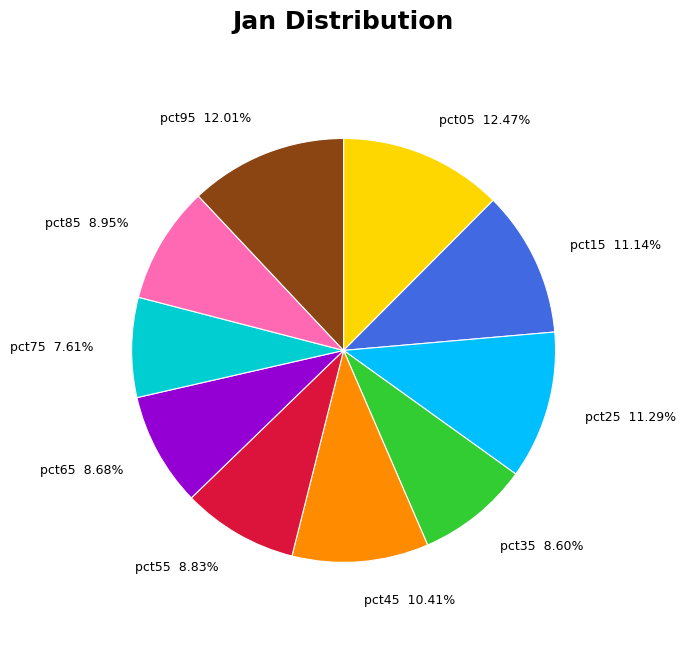

Count the number of slices in the pie.

10